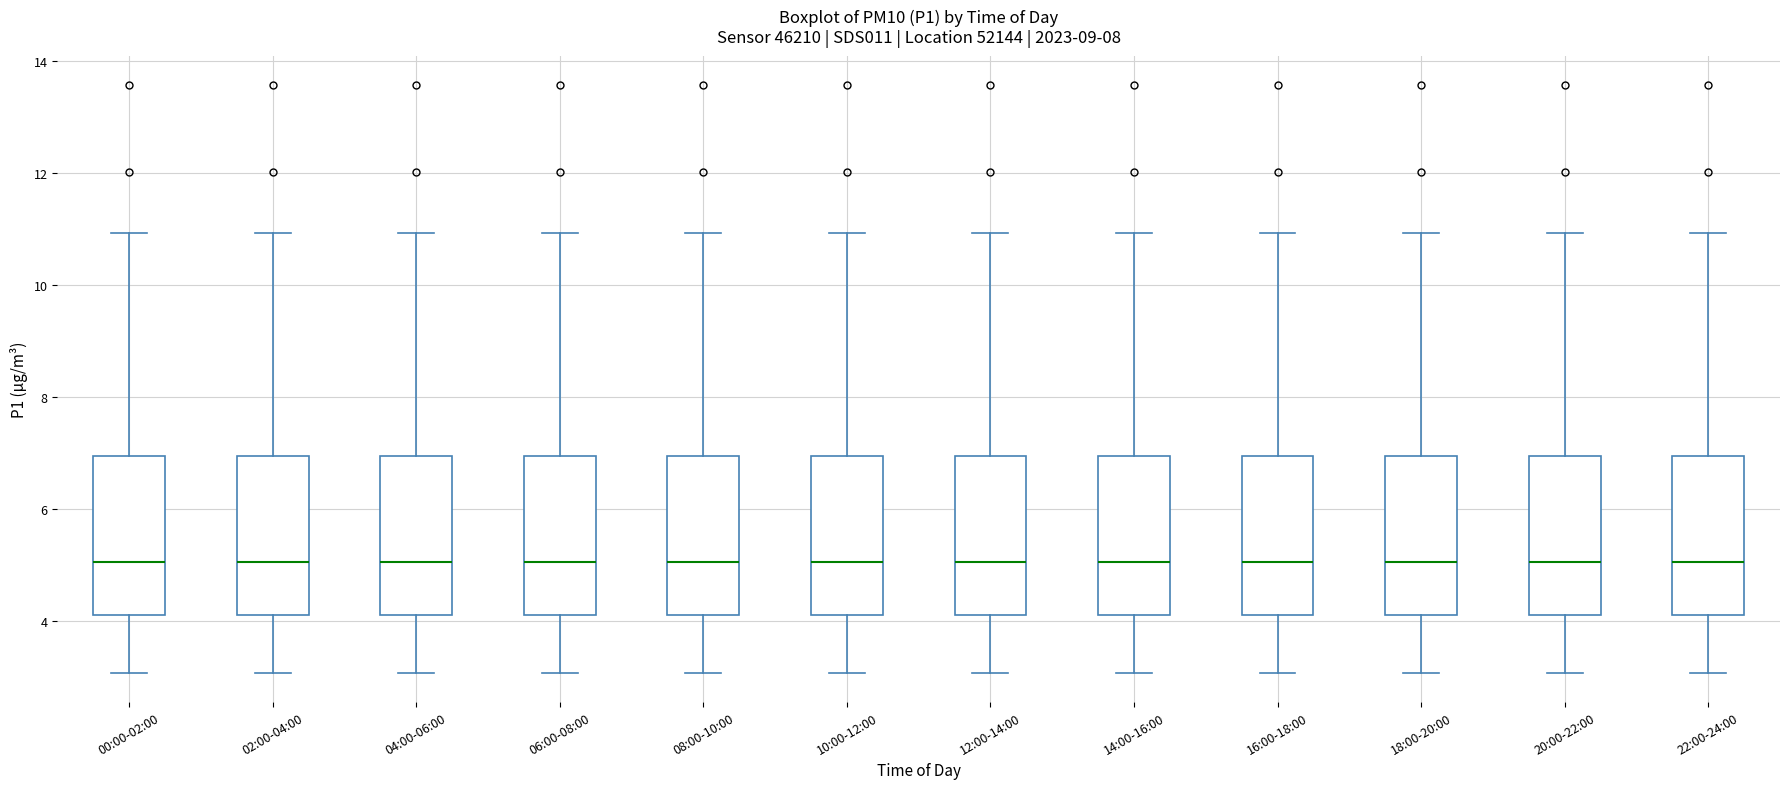

Reading left to right, read every box against the y-axis: the position of its median line, the range the box covers, and the ends of its whiskers. The values are not printed on the chart, so give them approximately, as read against the axis.

00:00-02:00: median 5.0, box 4.2 to 7.0, whiskers 3.0 to 11.0
02:00-04:00: median 5.0, box 4.2 to 7.0, whiskers 3.0 to 11.0
04:00-06:00: median 5.0, box 4.2 to 7.0, whiskers 3.0 to 11.0
06:00-08:00: median 5.0, box 4.2 to 7.0, whiskers 3.0 to 11.0
08:00-10:00: median 5.0, box 4.2 to 7.0, whiskers 3.0 to 11.0
10:00-12:00: median 5.0, box 4.2 to 7.0, whiskers 3.0 to 11.0
12:00-14:00: median 5.0, box 4.2 to 7.0, whiskers 3.0 to 11.0
14:00-16:00: median 5.0, box 4.2 to 7.0, whiskers 3.0 to 11.0
16:00-18:00: median 5.0, box 4.2 to 7.0, whiskers 3.0 to 11.0
18:00-20:00: median 5.0, box 4.2 to 7.0, whiskers 3.0 to 11.0
20:00-22:00: median 5.0, box 4.2 to 7.0, whiskers 3.0 to 11.0
22:00-24:00: median 5.0, box 4.2 to 7.0, whiskers 3.0 to 11.0